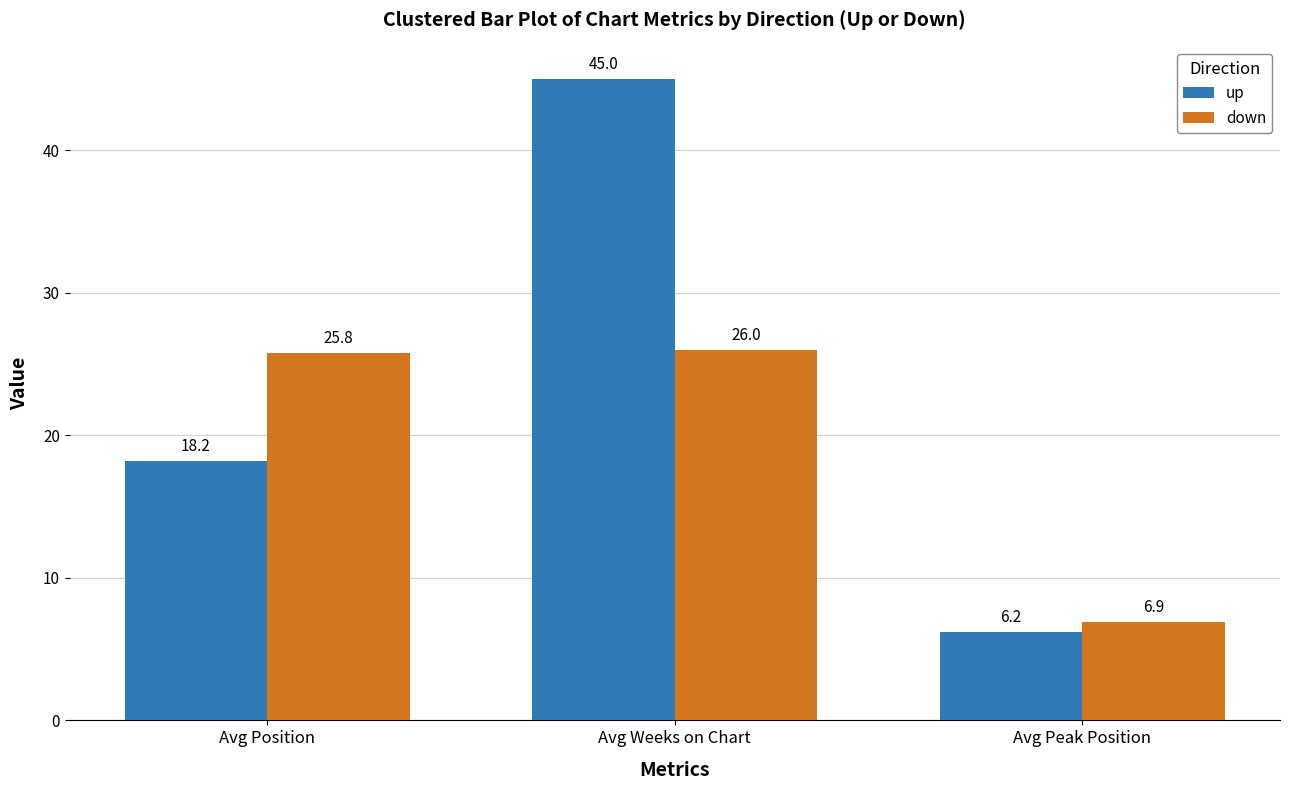

Which category has the highest value in the down series?

Avg Weeks on Chart